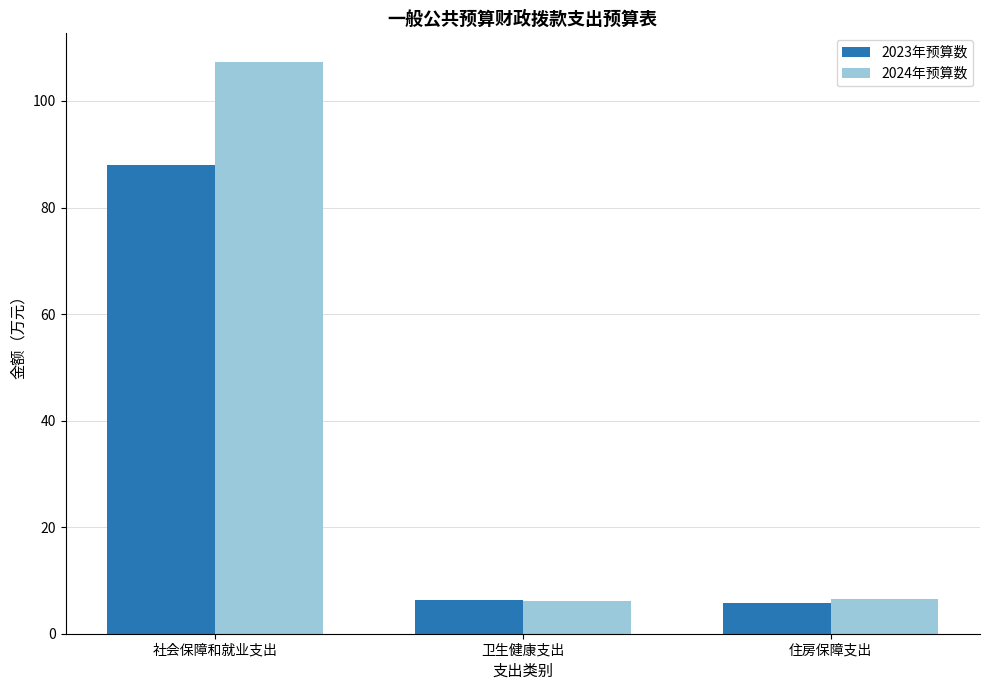

List the series in order of their overall mean, lowest first.

2023年预算数, 2024年预算数